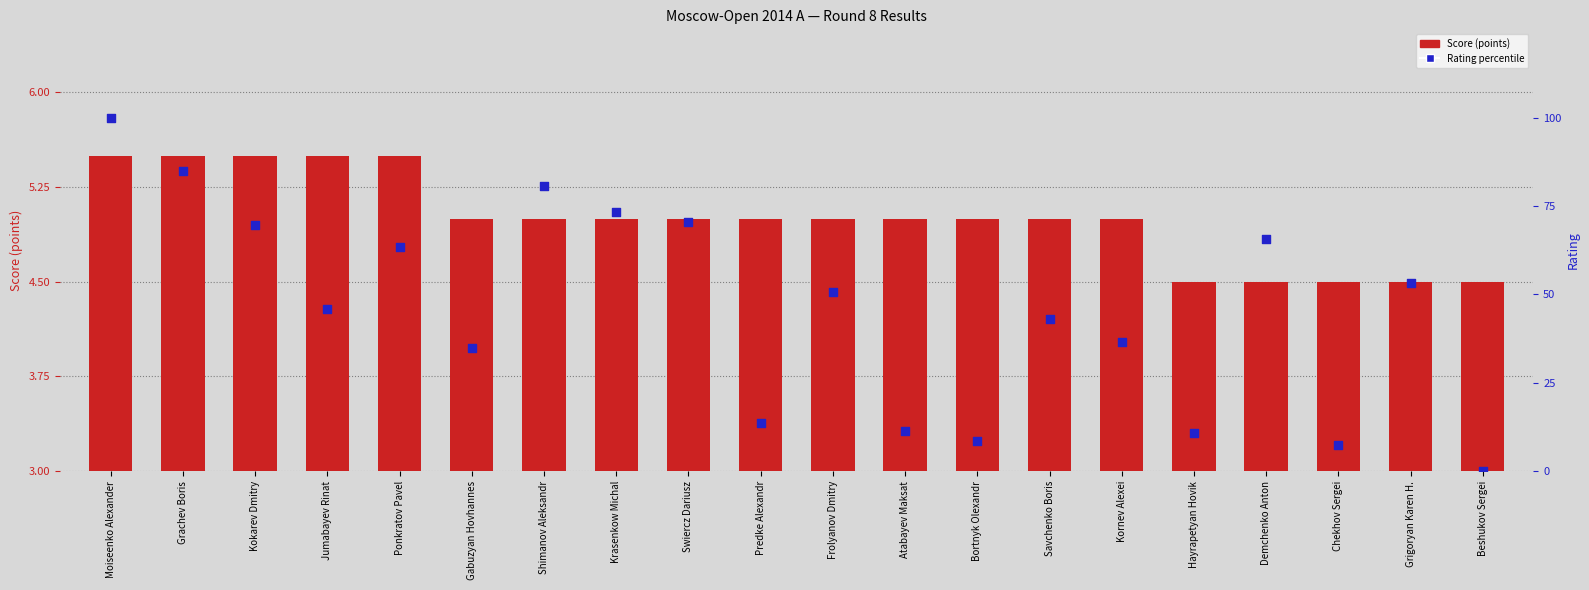

At how many categories does at least one series exceed 64?

7